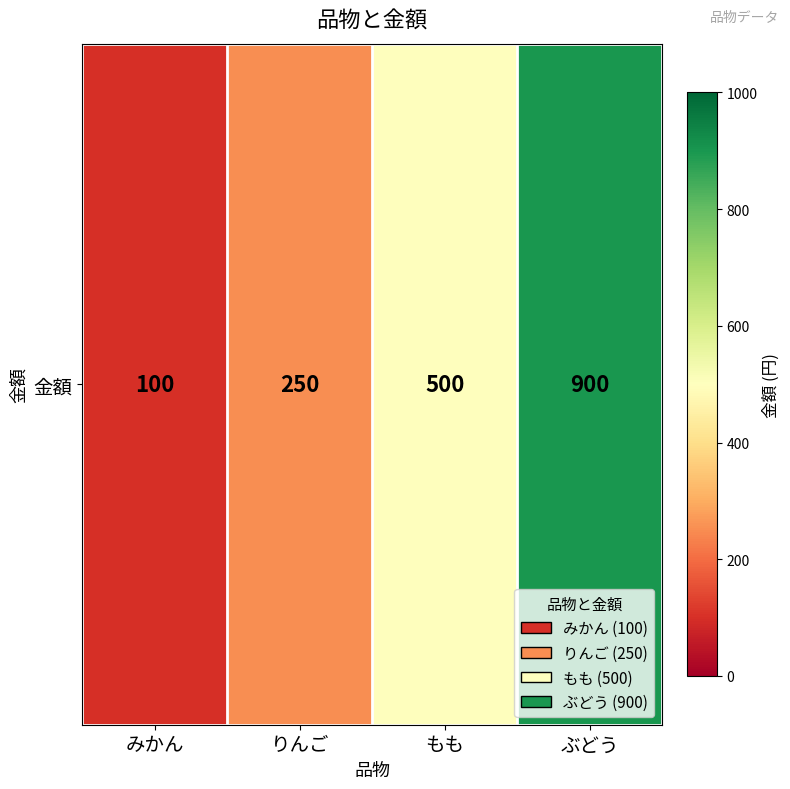

The value at もも is 839. True or false?

False